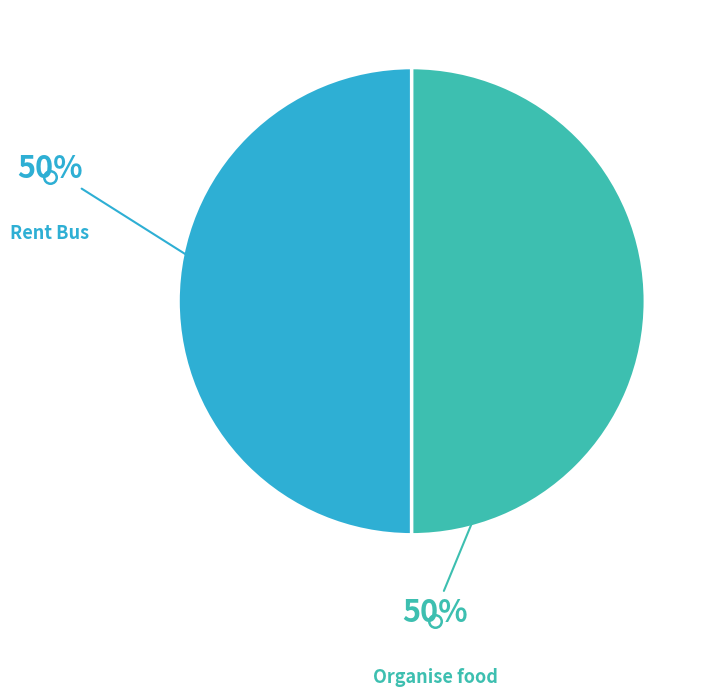

To the nearest percent, what is the average slice percentage?

50%